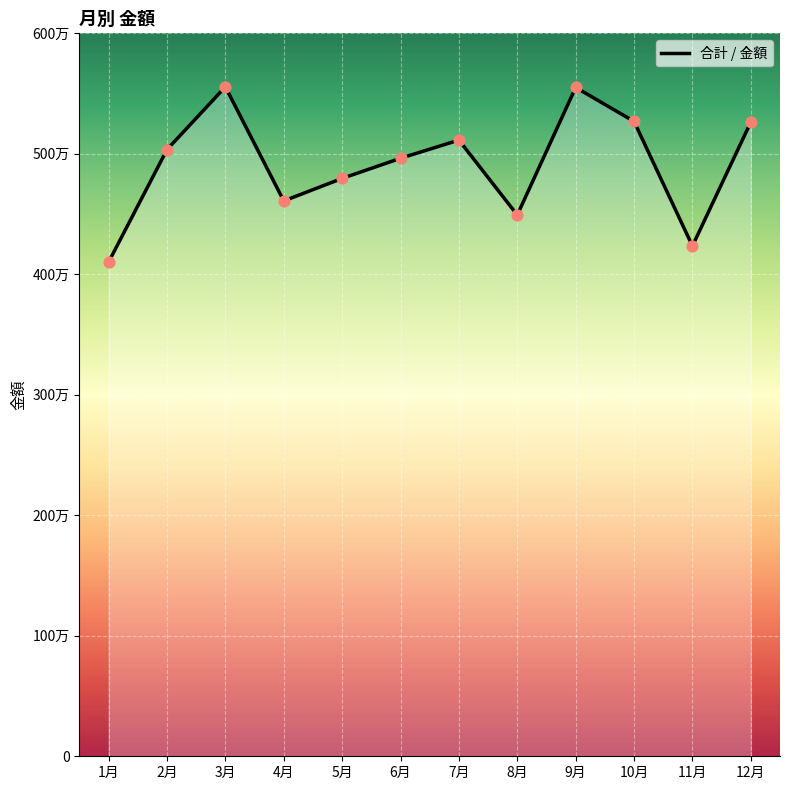

Approximately how many times larger is the value at 10月 compared to 6月?

1.1